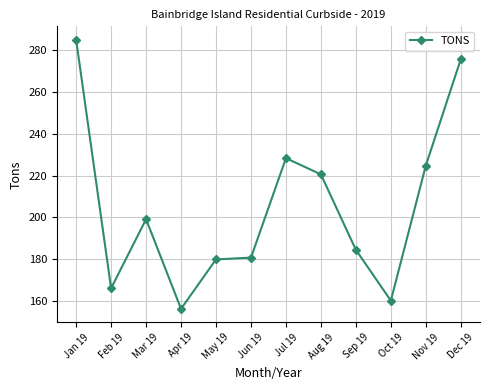

At which label does the data first exceed 199?

Jan 19